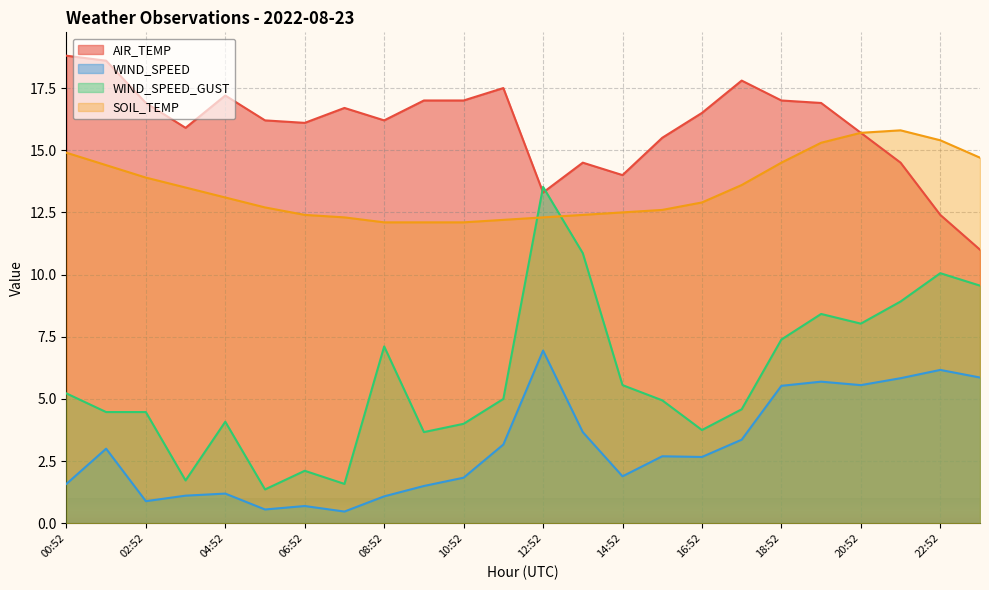

What is the difference between the SOIL_TEMP values at 21:52 and 22:52?

0.4